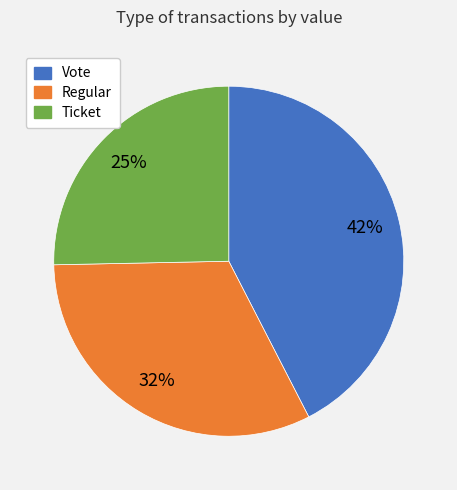

To the nearest percent, what is the difference between the largest and smallest slice percentages?

17%